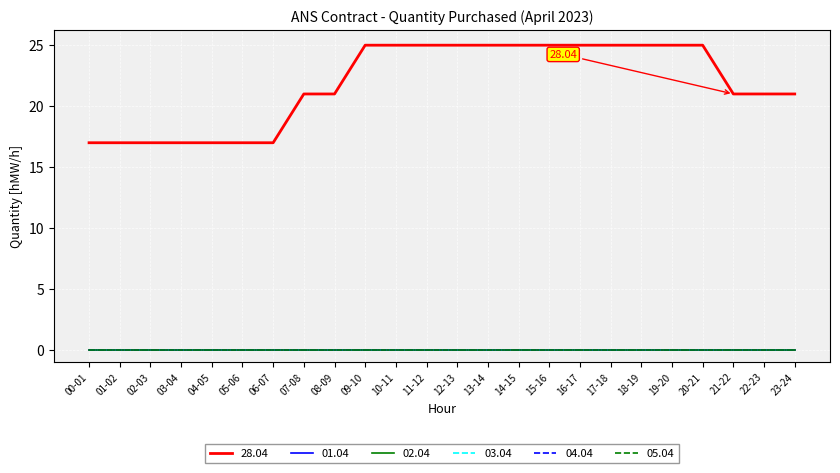

Which series changed the most between 03-04 and 09-10?

28.04